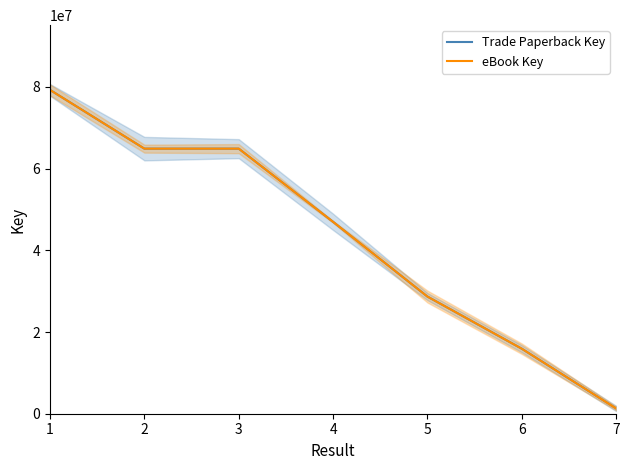

True or false: Trade Paperback Key and eBook Key intersect in this chart.

False